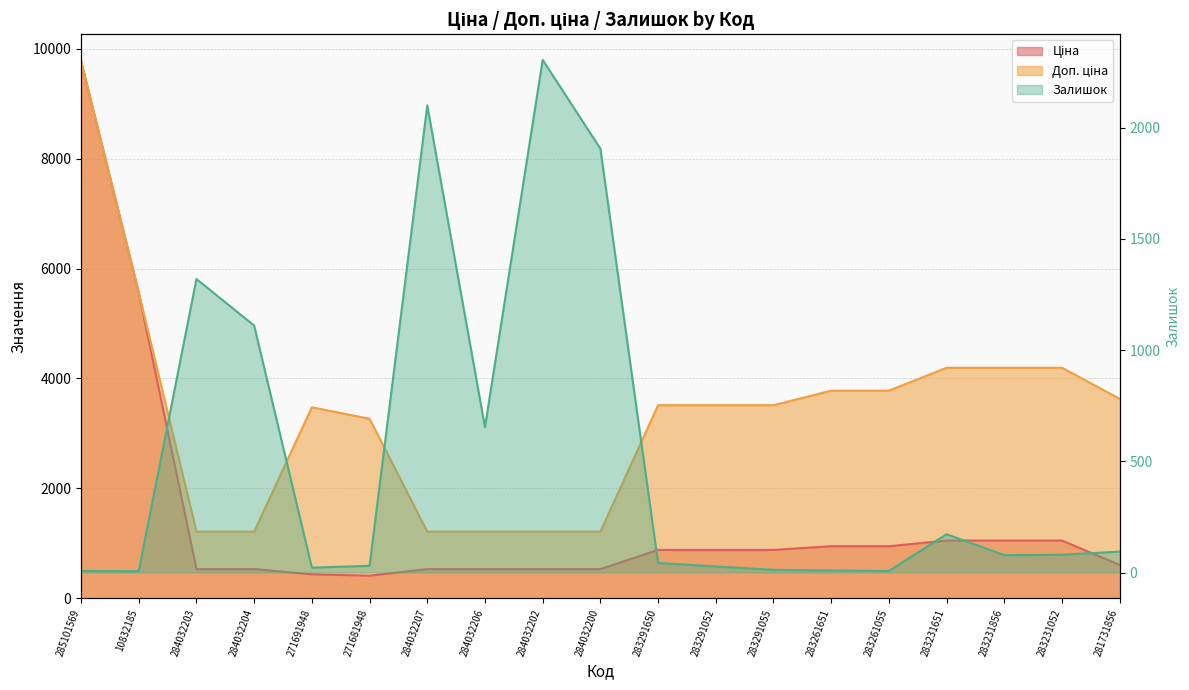

What is the difference between the maximum and minimum values in the Залишок series?

2298.0